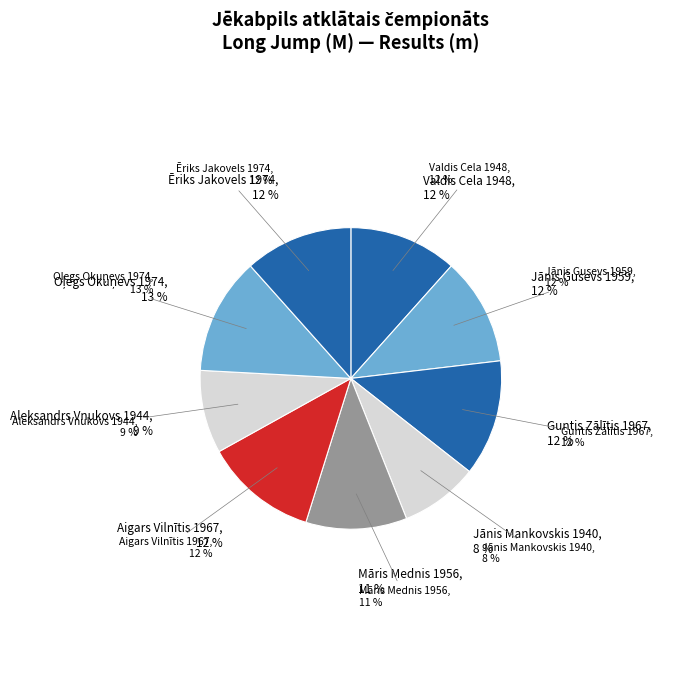

Does Oļegs Okuņevs
1974 represent more than half of the total?

No